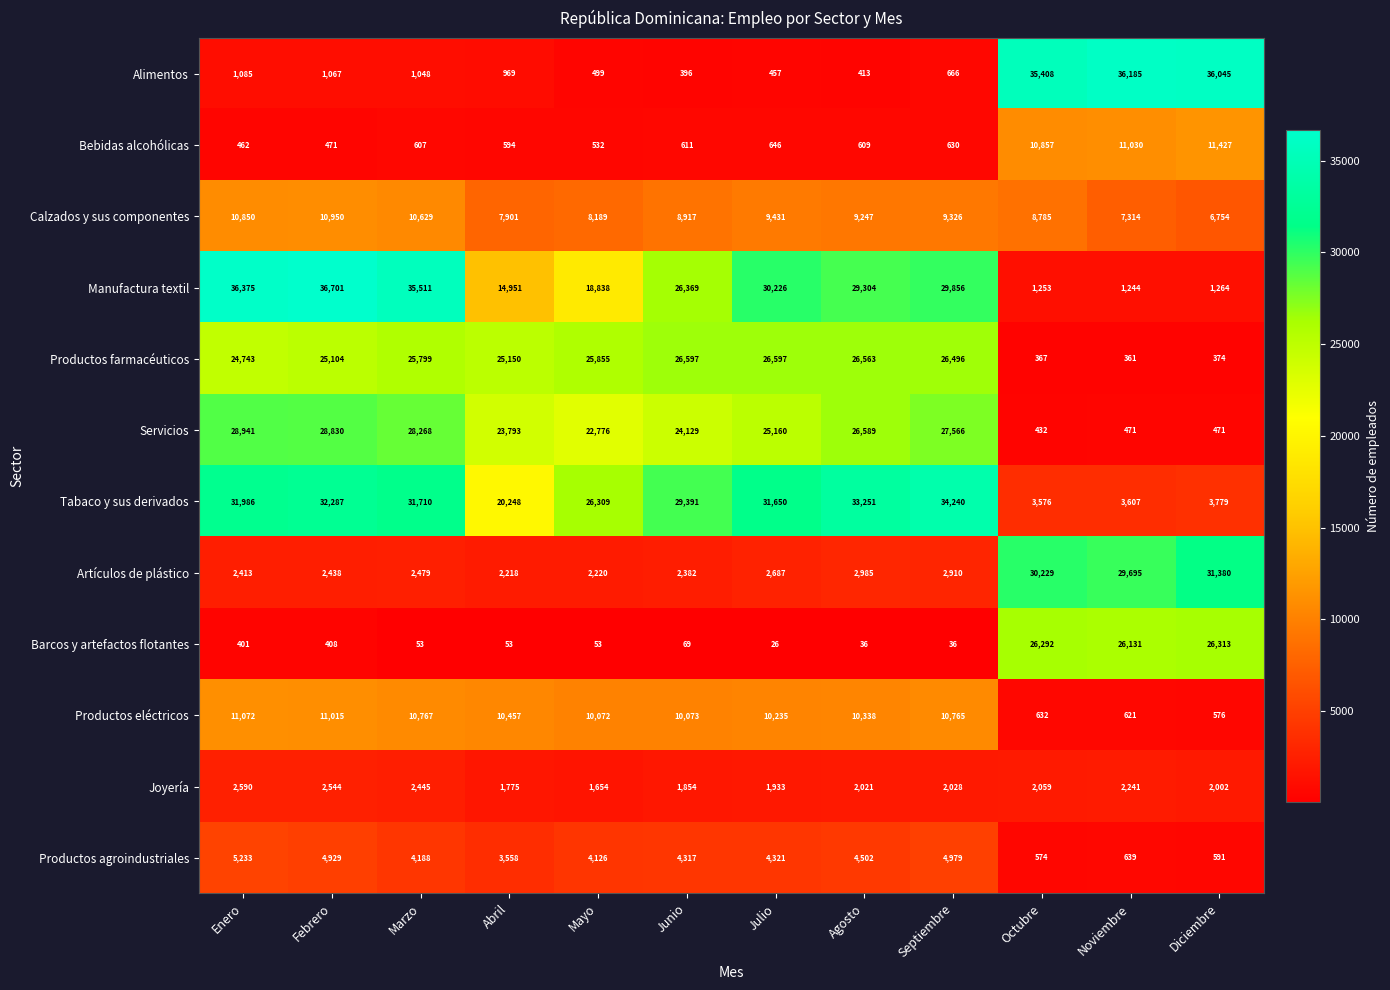

Which series has the largest range (max minus min)?

Alimentos